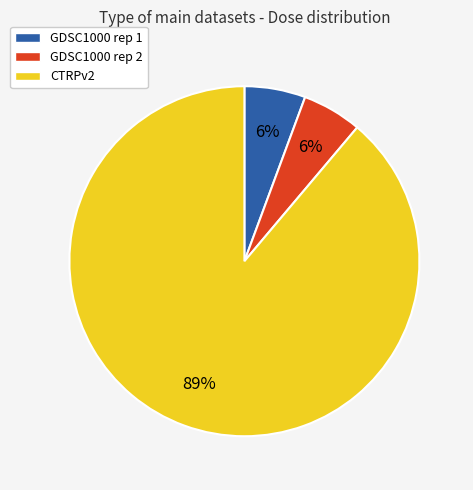

Combined, do GDSC1000 rep 2 and CTRPv2 account for over 50%?

Yes